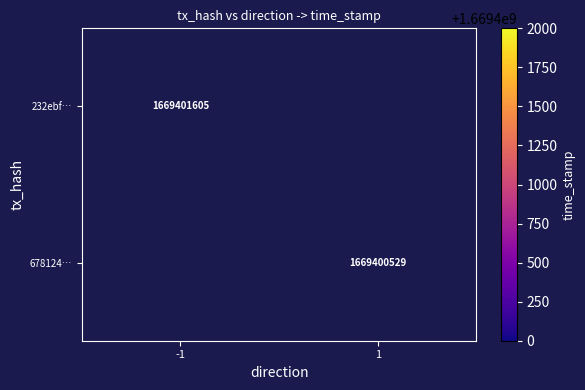

What is the maximum value shown in the chart?

1669401605